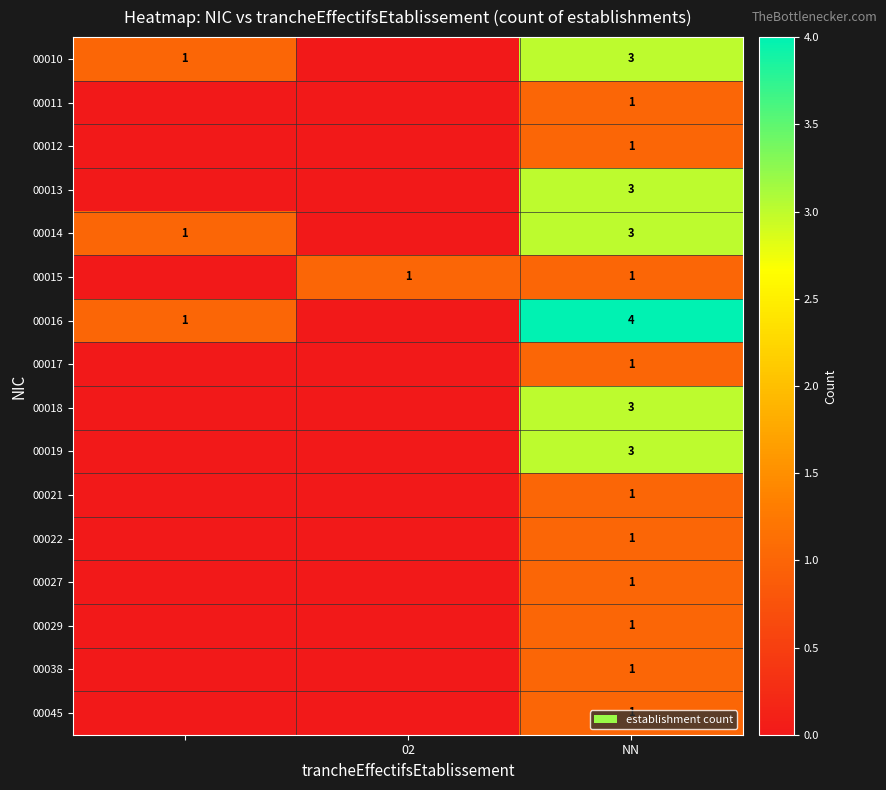

True or false: 00016 has a value of 4 at NN.

True